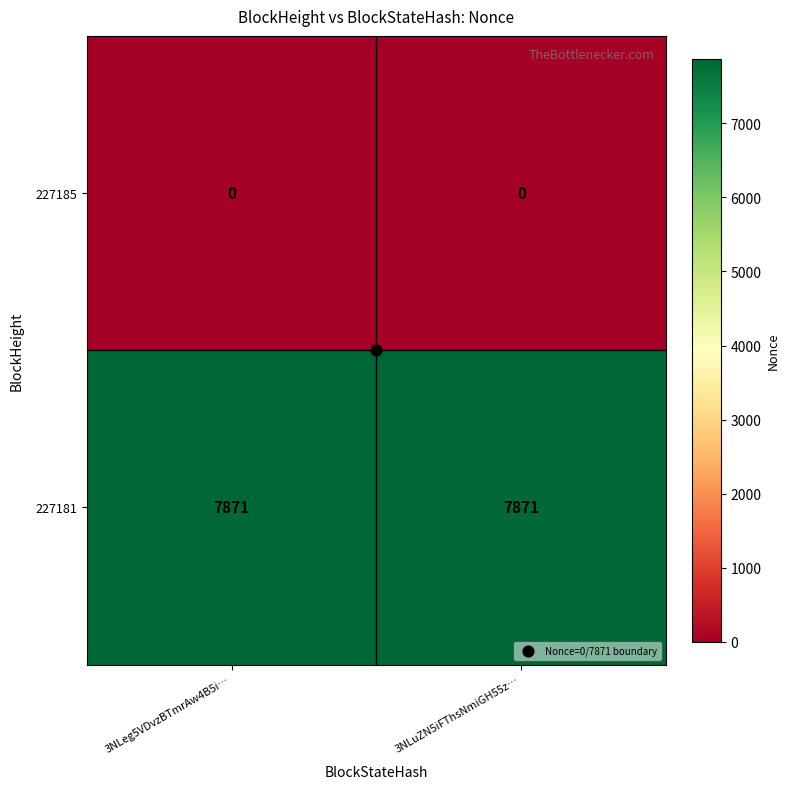

List the series in order of their peak value, lowest first.

227185, 227181